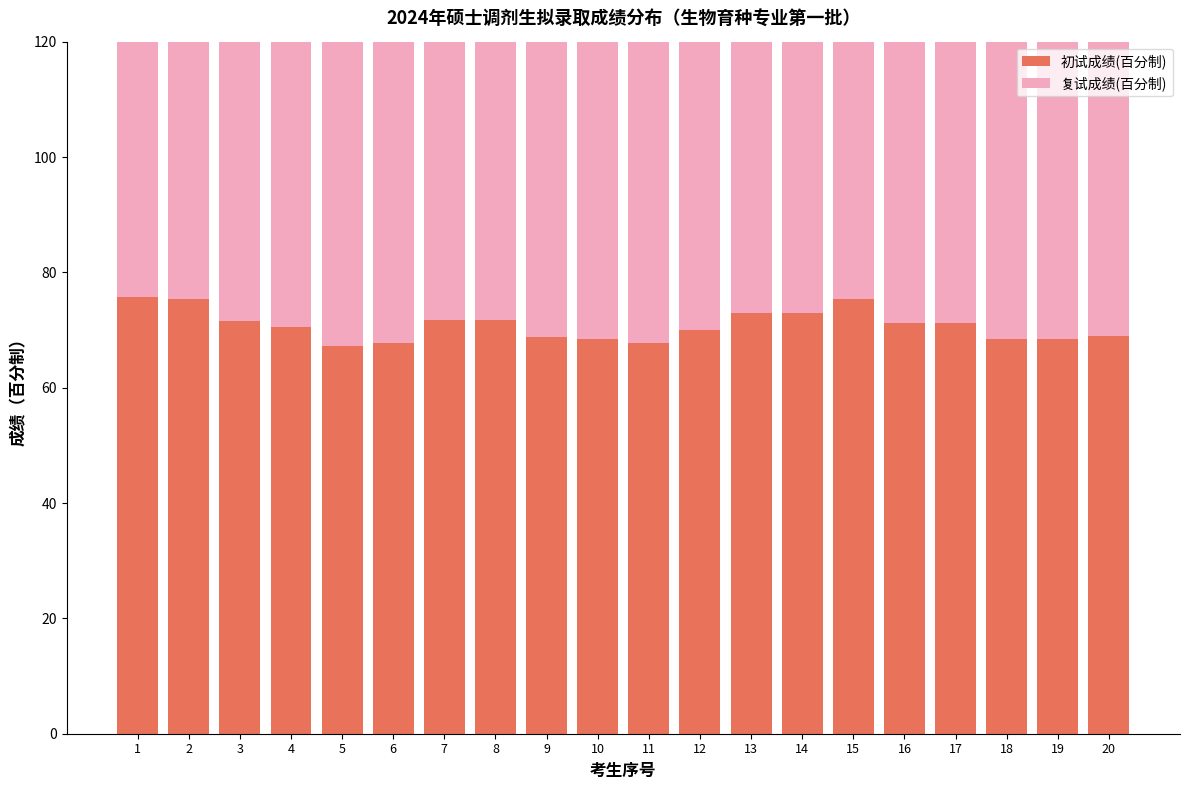

What is the value of the 复试成绩(百分制) bar at the 14th from the left?

78.4